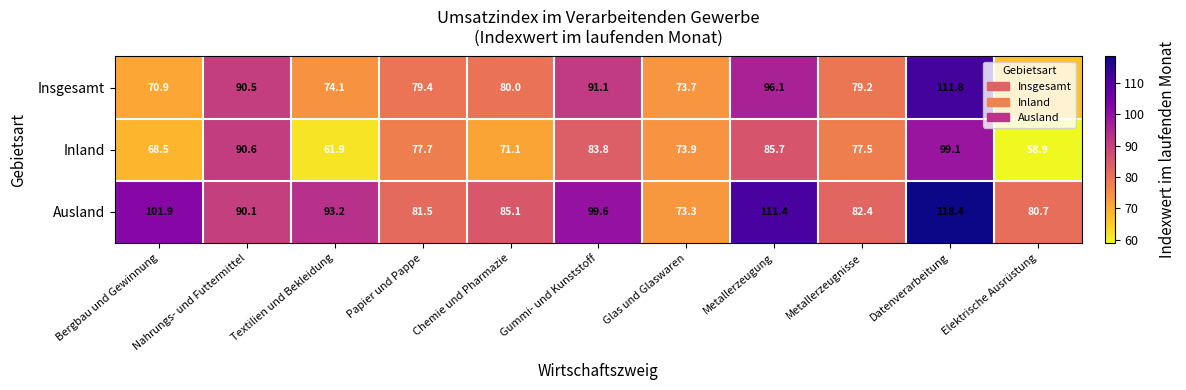

Which series has the largest total across all categories?

Ausland